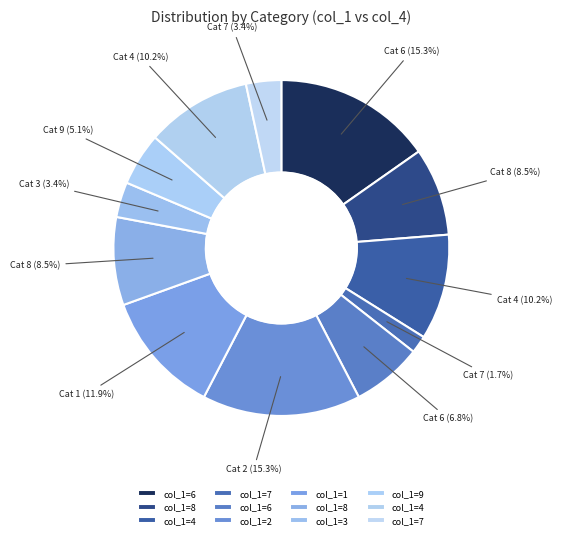

Count the number of slices in the pie.

12